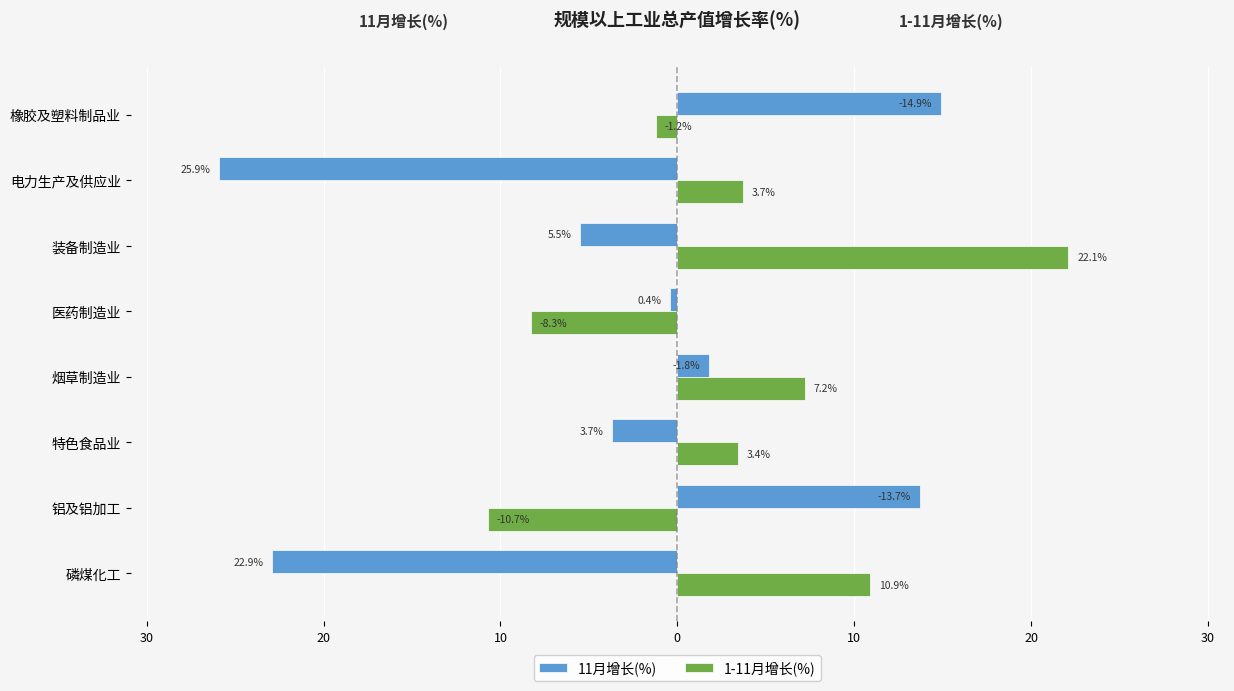

What is the difference between the second highest and second lowest values in the 1-11月增长(%) series?

19.2